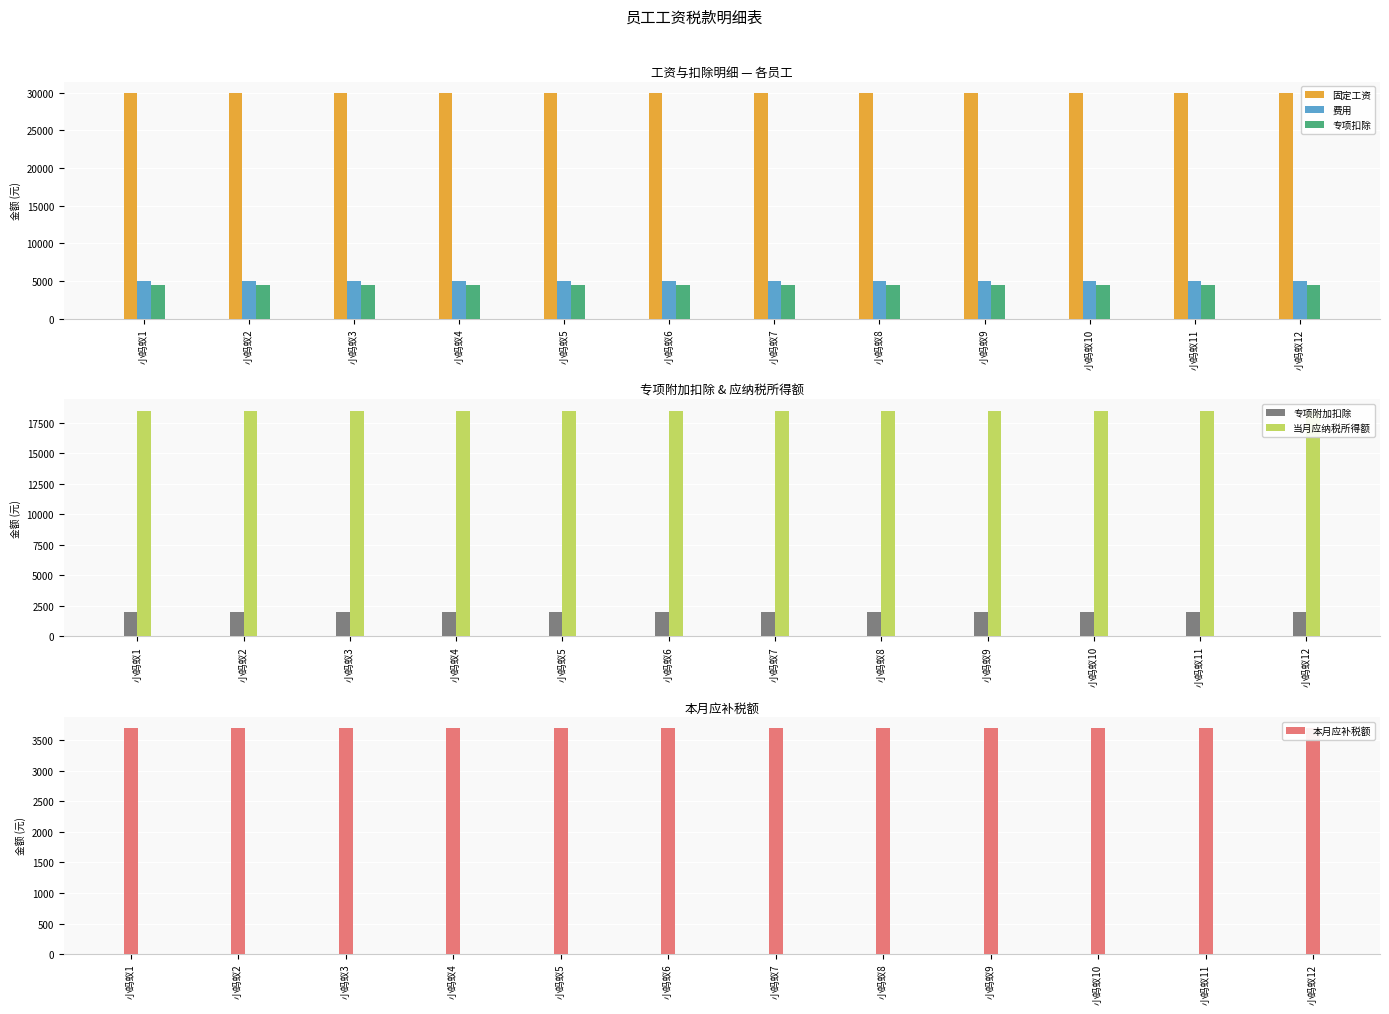

Reading left to right, transcribe all the data shown in this chart.

固定工资: 30000	30000	30000	30000	30000	30000	30000	30000	30000	30000	30000	30000
费用: 5000	5000	5000	5000	5000	5000	5000	5000	5000	5000	5000	5000
专项扣除: 4500	4500	4500	4500	4500	4500	4500	4500	4500	4500	4500	4500
专项附加扣除: 2000	2000	2000	2000	2000	2000	2000	2000	2000	2000	2000	2000
当月应纳税所得额: 18500	18500	18500	18500	18500	18500	18500	18500	18500	18500	18500	18500
本月应补税额: 3700	3700	3700	3700	3700	3700	3700	3700	3700	3700	3700	3700